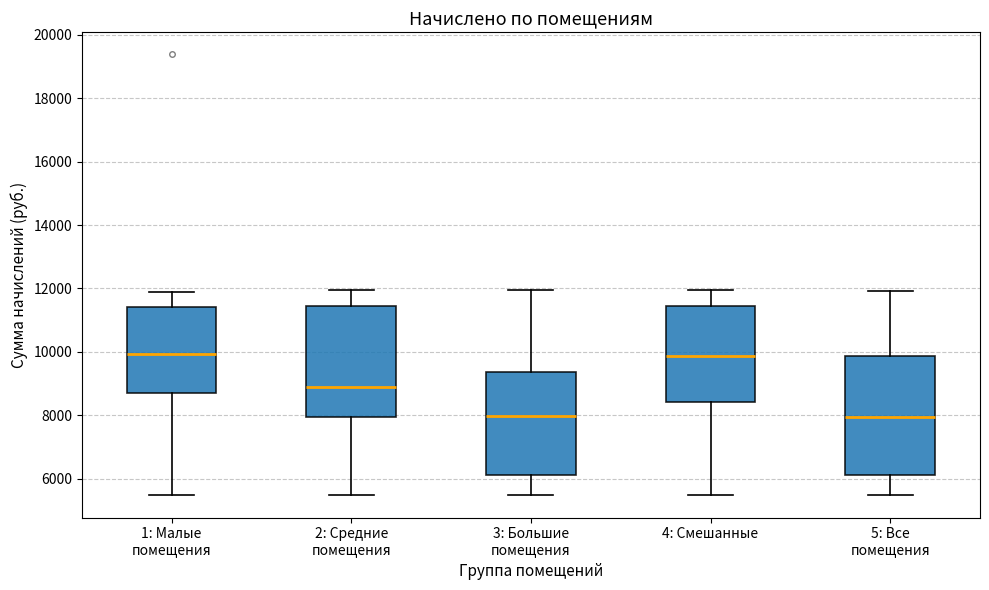

Reading left to right, transcribe this box plot: for each box, give where its median line is, the range the box spans, and where its two whiskers end, as read against the y-axis. The values are not printed on the chart, so give them approximately, as read against the axis.

1: Малые помещения: median 10000, box 8600 to 11400, whiskers 5400 to 11800
2: Средние помещения: median 9000, box 8000 to 11400, whiskers 5400 to 12000
3: Большие помещения: median 8000, box 6200 to 9400, whiskers 5400 to 12000
4: Смешанные: median 9800, box 8400 to 11400, whiskers 5400 to 12000
5: Все помещения: median 8000, box 6200 to 9800, whiskers 5400 to 12000